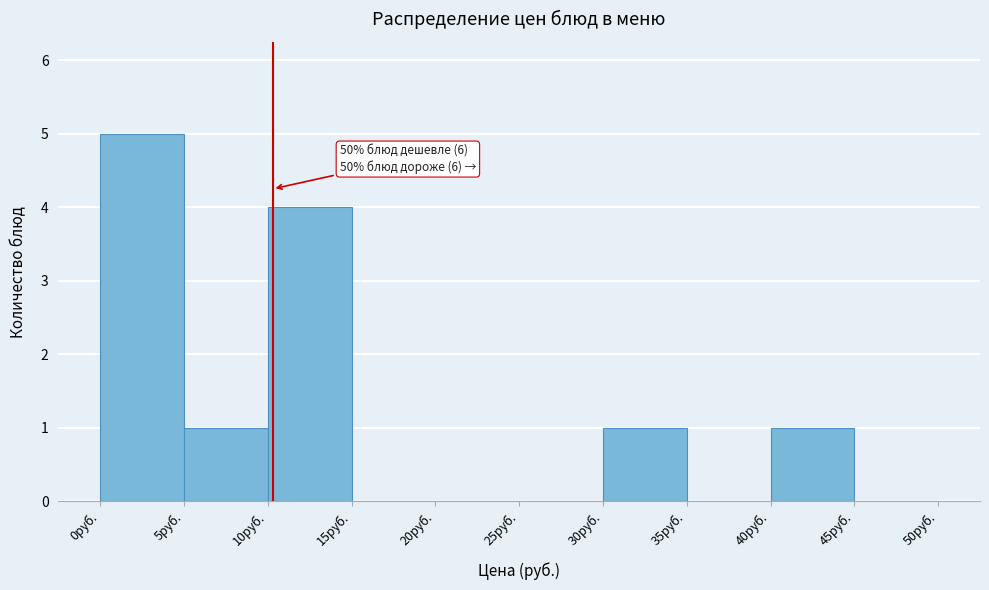

Which range on the x-axis has the tallest bar?

0 to 5